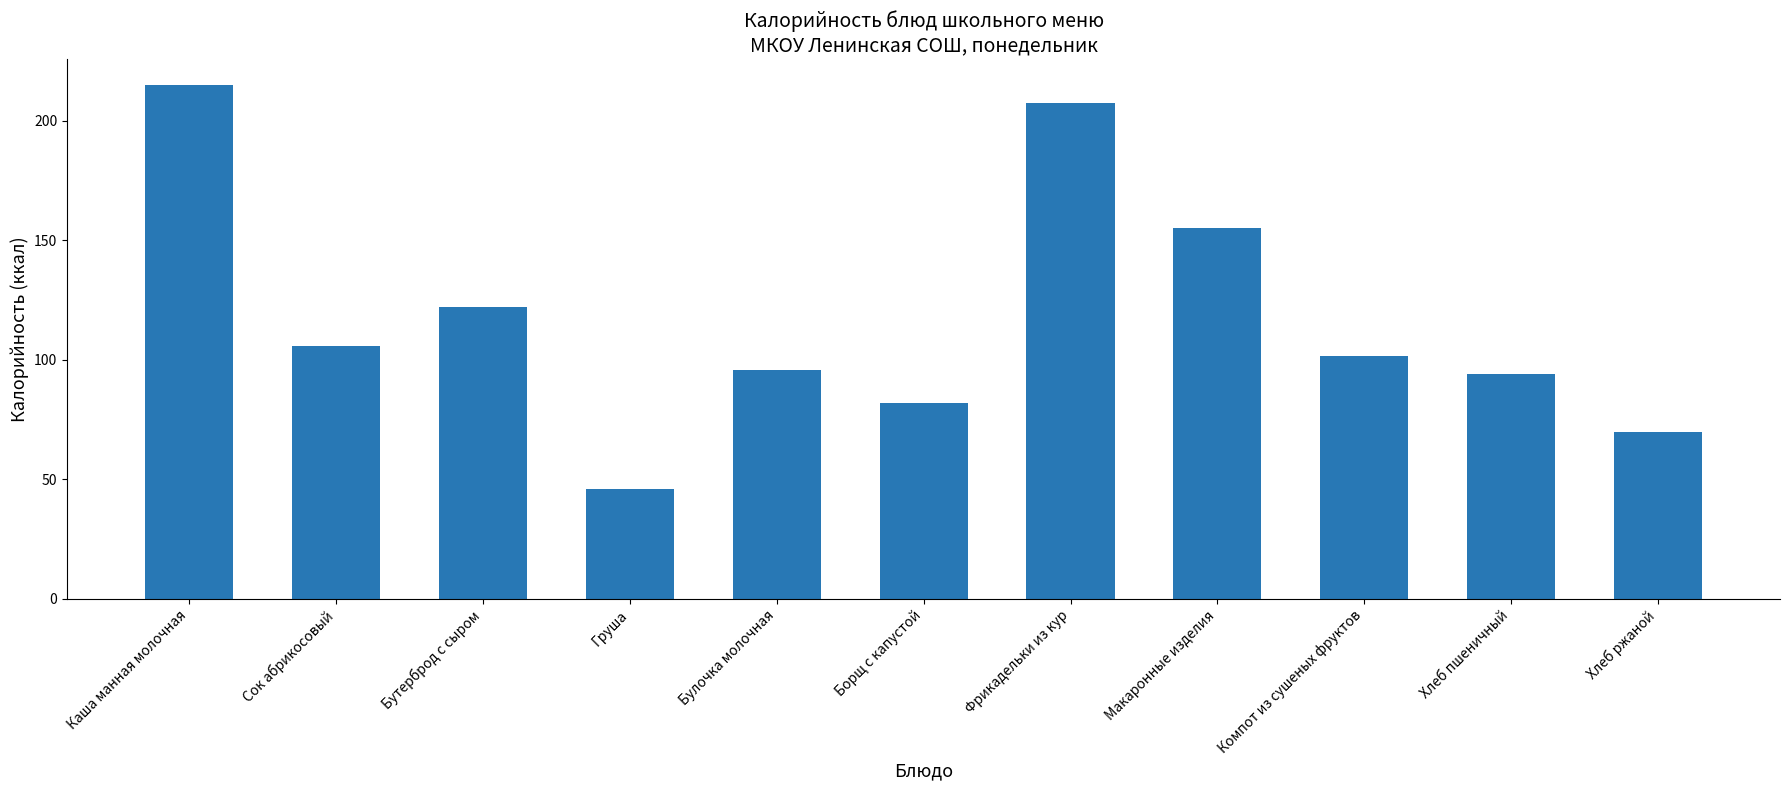

Approximately how many times larger is the value at Хлеб ржаной compared to Бутерброд с сыром?

0.6